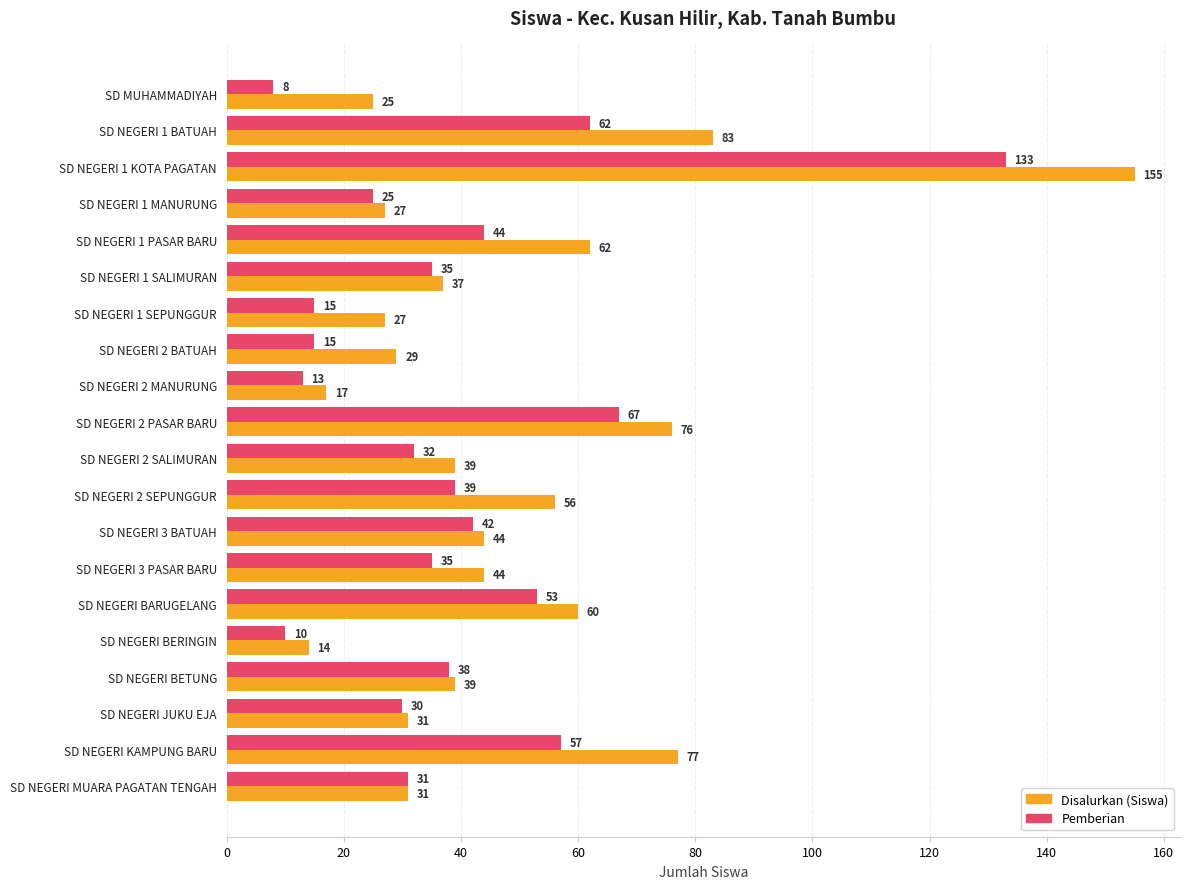

At which label is Pemberian closest to 70?

SD NEGERI 2 PASAR BARU